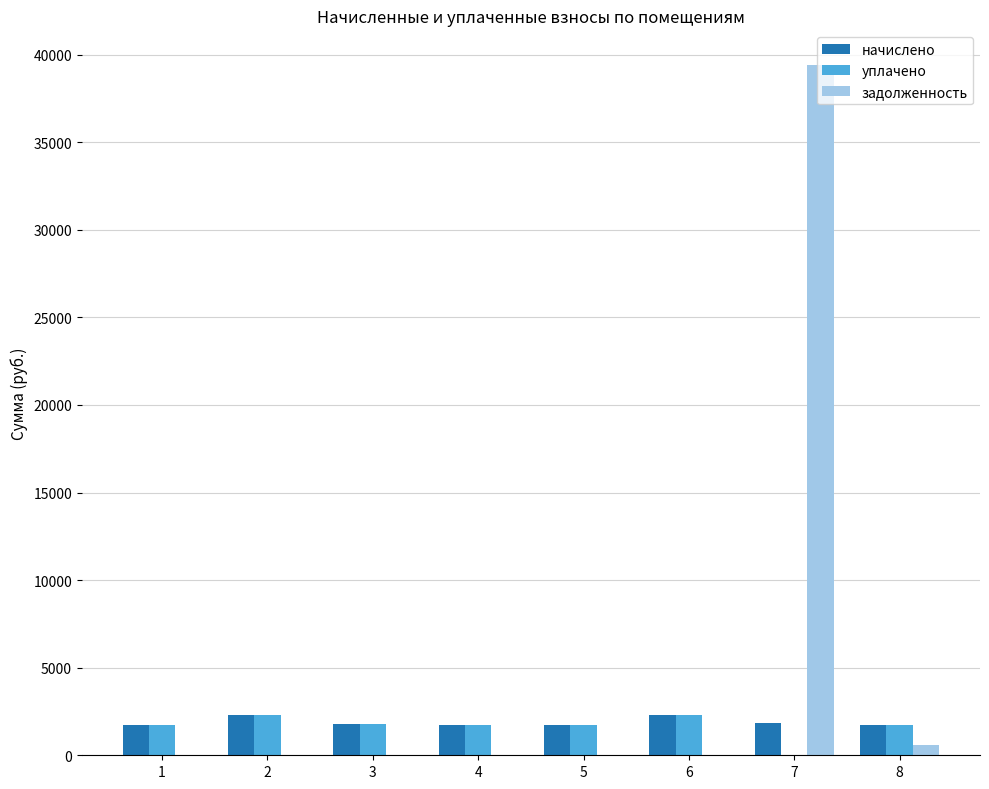

What is the highest value of the начислено series?

2287.6